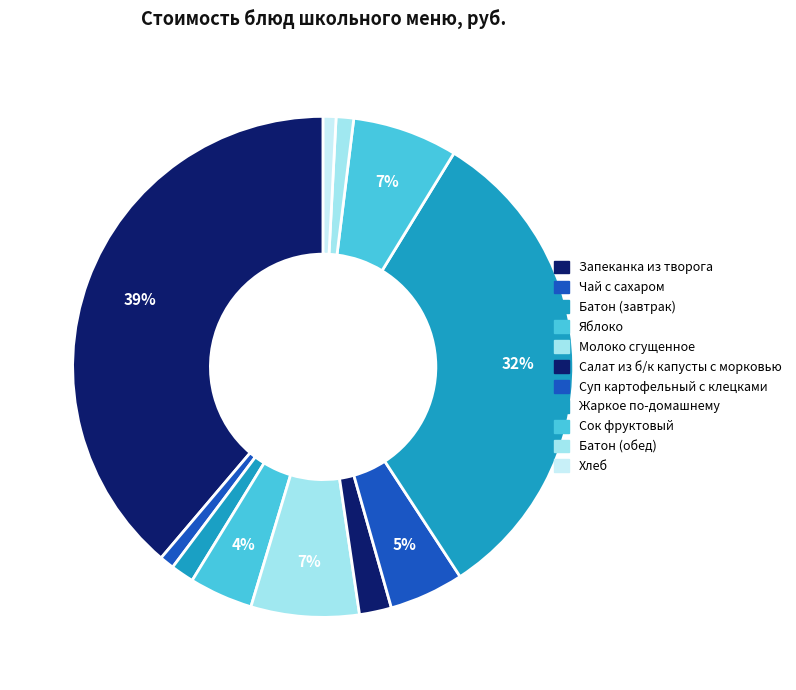

How many segments does this pie chart have?

11